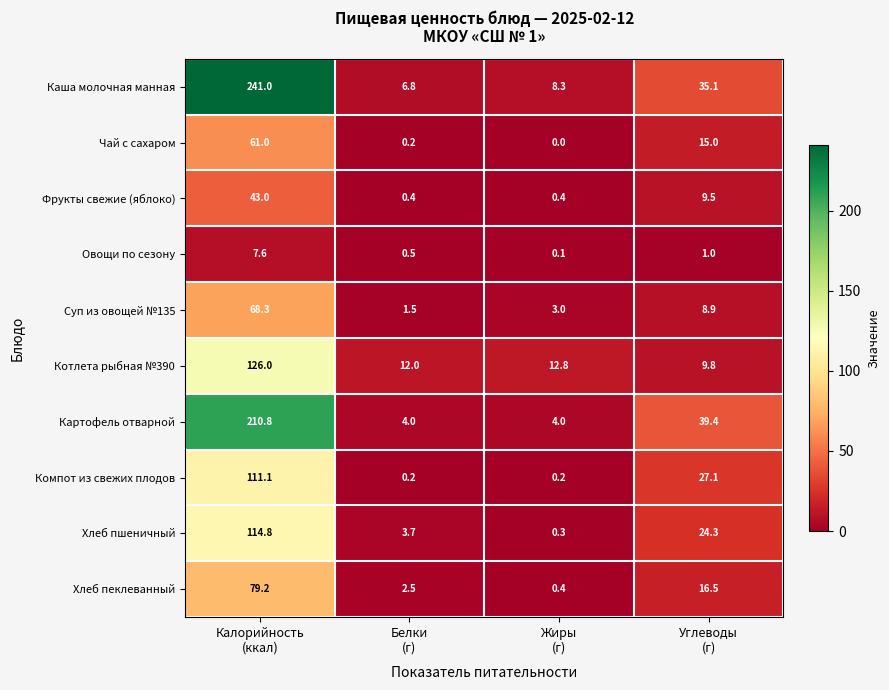

Which series has the largest total across all categories?

Каша молочная манная